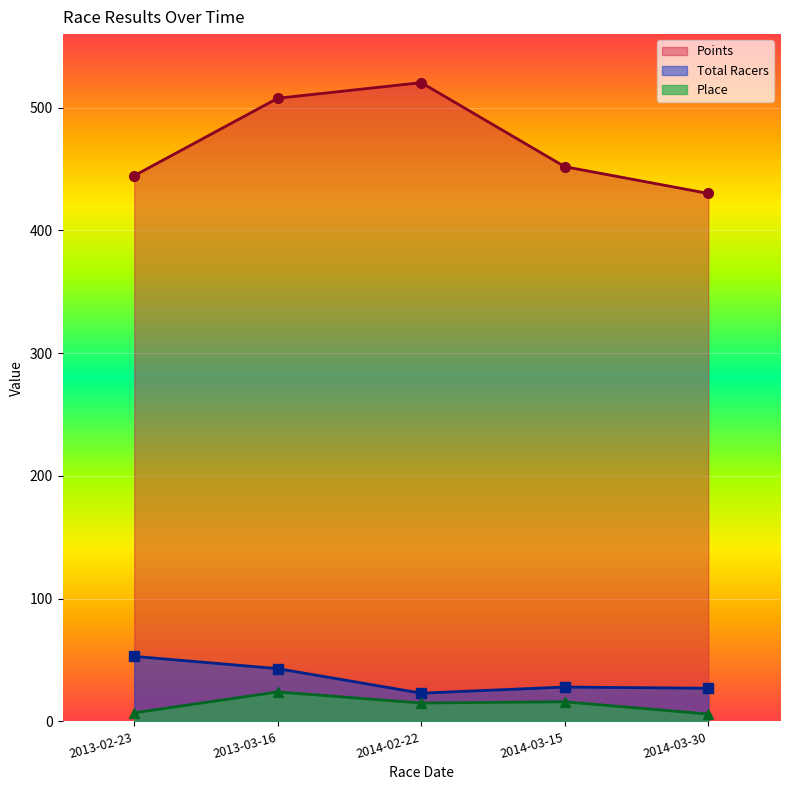

What is the maximum value shown in the chart?

520.5